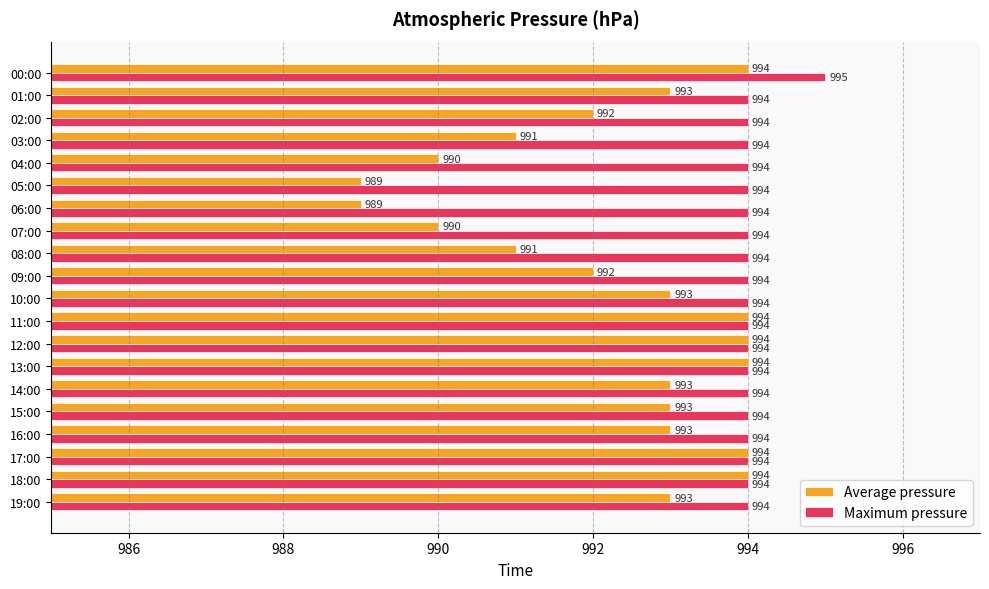

The value of Average pressure at 05:00 is 345. True or false?

False